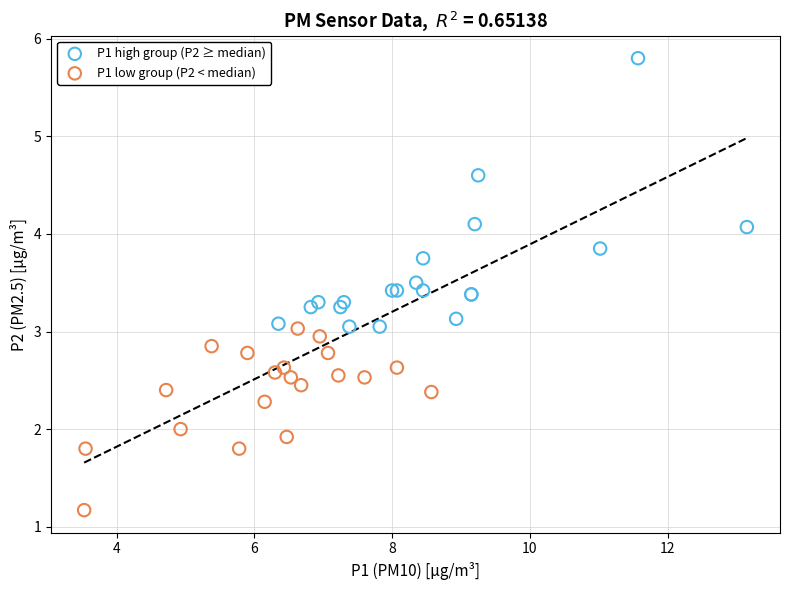

Which series has the largest Y range (max minus min)?

P1 high group (P2 ≥ median)